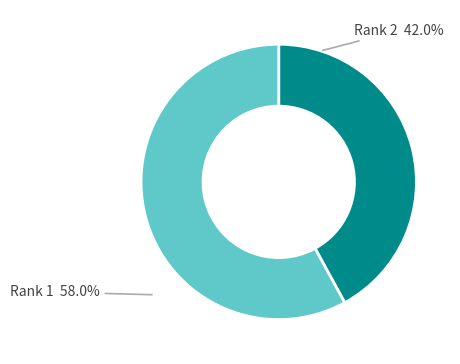

How many slices are in this pie chart?

2